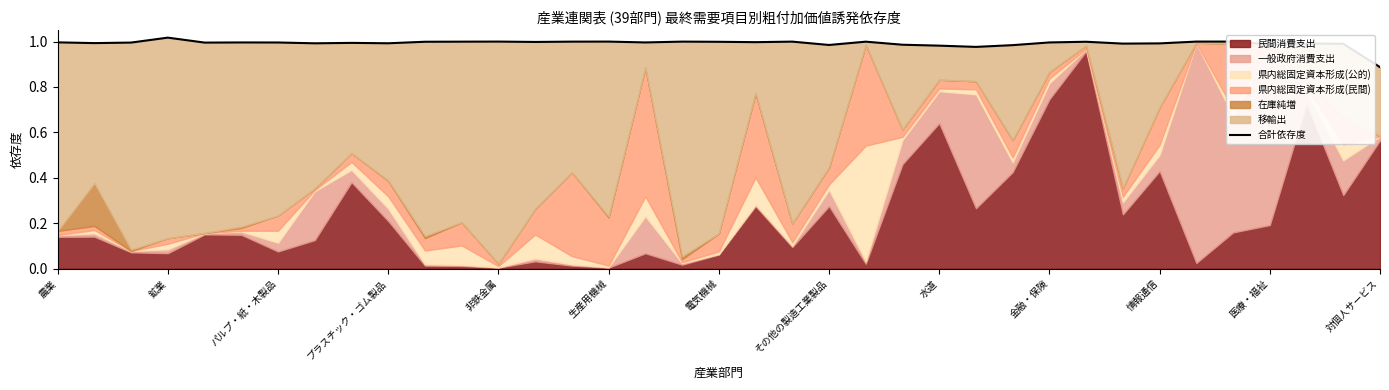

What is the minimum value shown in the chart?

0.9